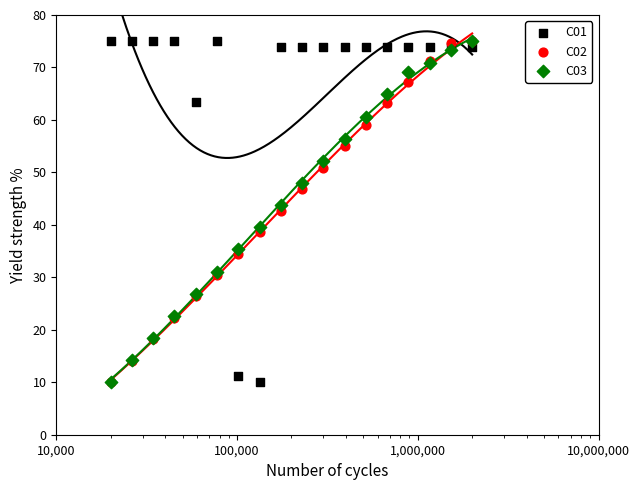

Which series has the widest spread of Y values?

C01